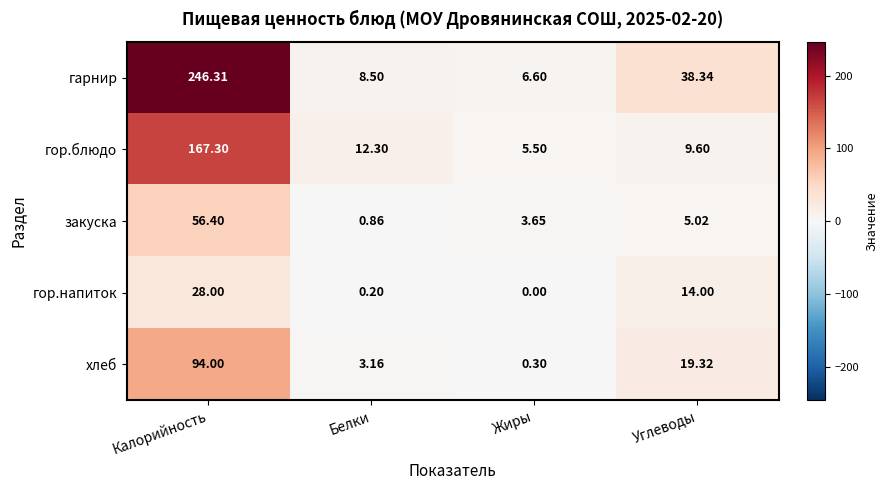

At which label is гор.блюдо closest to 86?

Белки